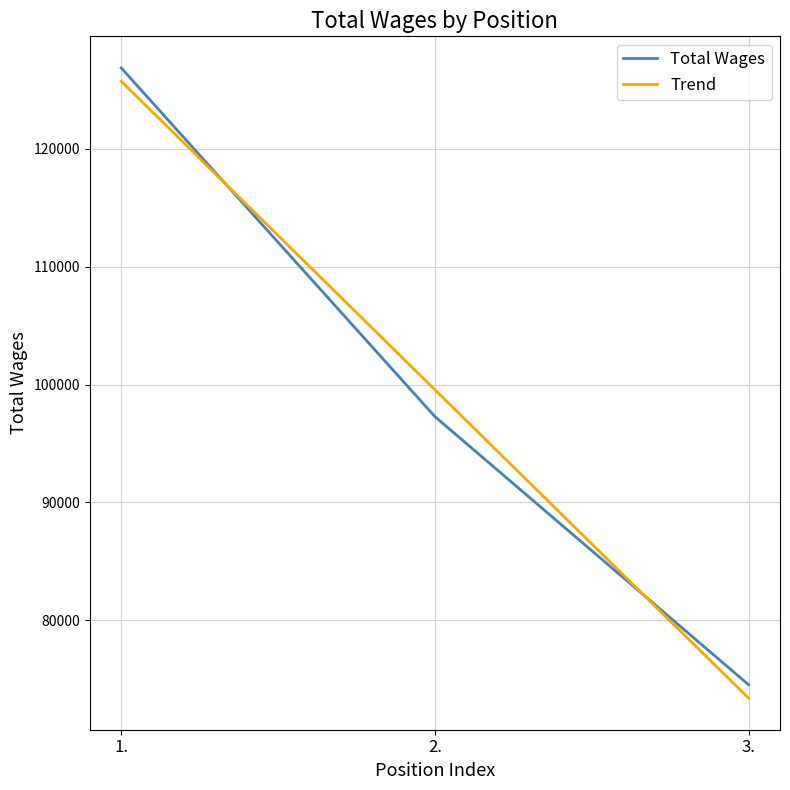

Which series changed the most between 1. and 2.?

Total Wages